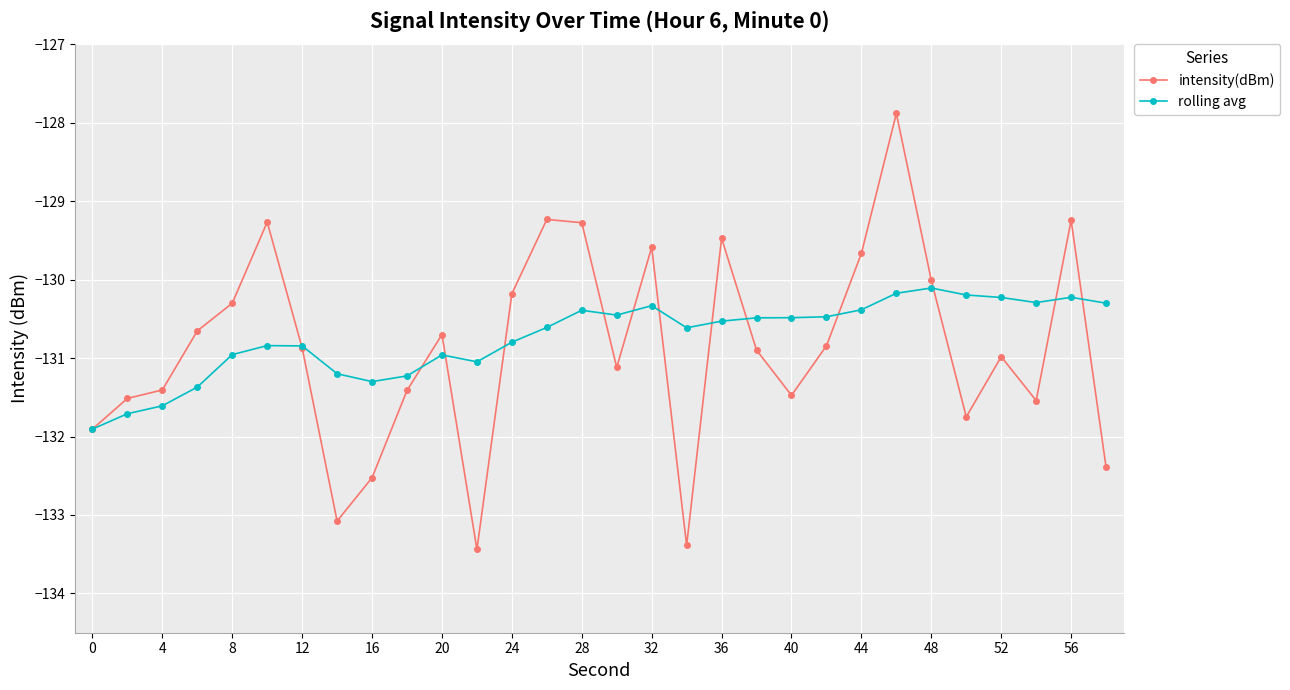

What is the minimum value for intensity(dBm)?

-133.4